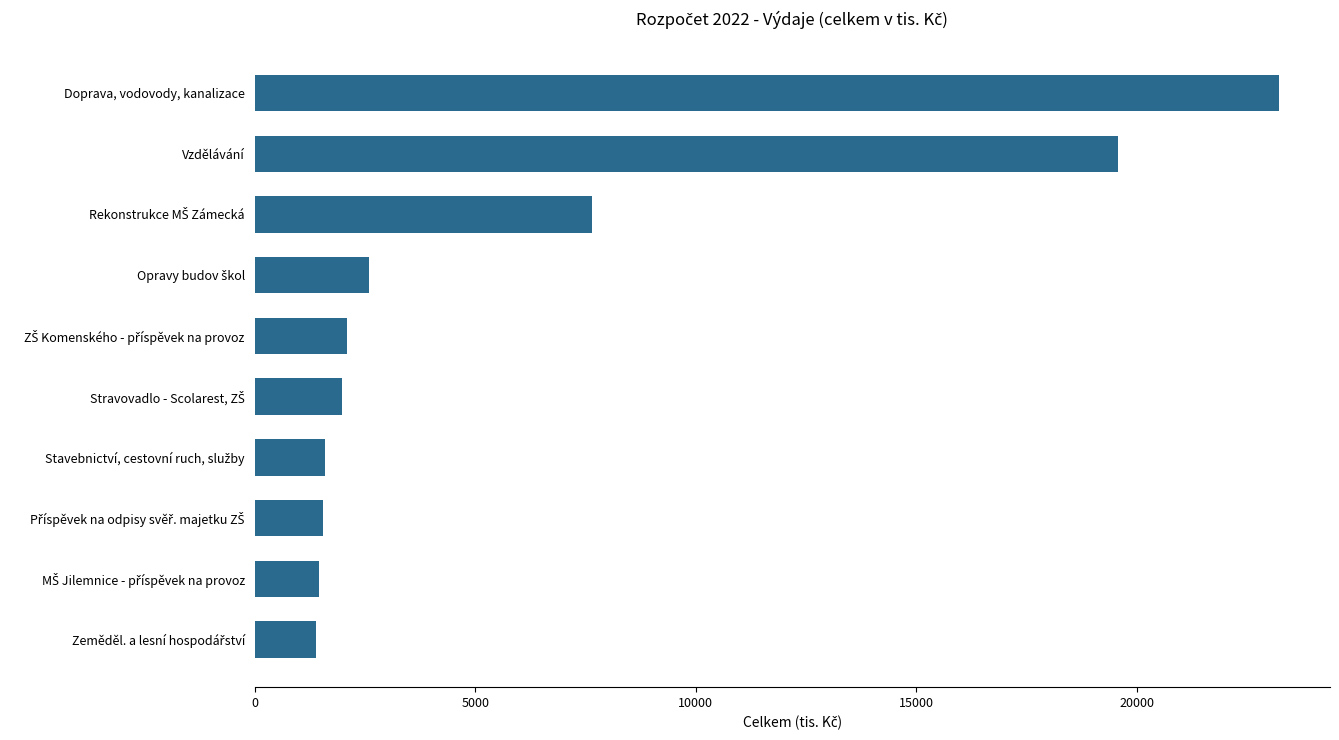

The chart shows a value of 15543 at Doprava, vodovody, kanalizace. True or false?

False